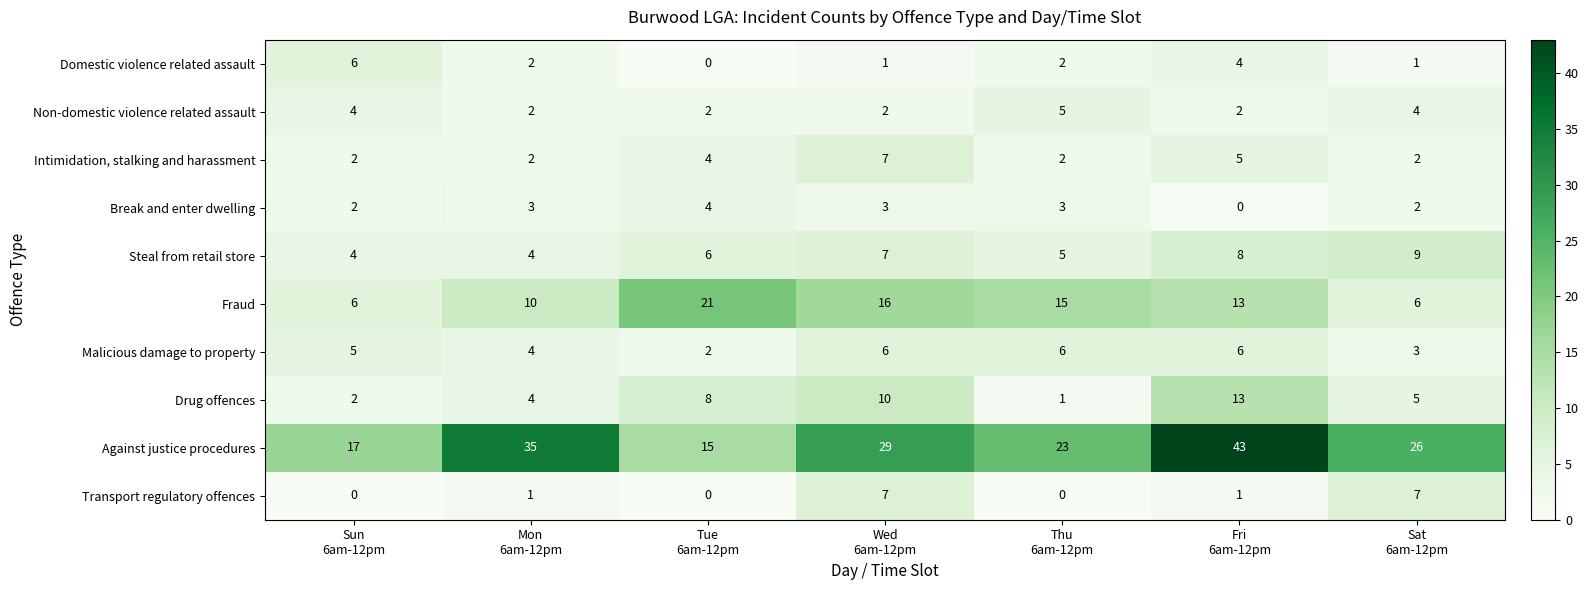

Count the Non-domestic violence related assault values in the range 2 to 4.

6